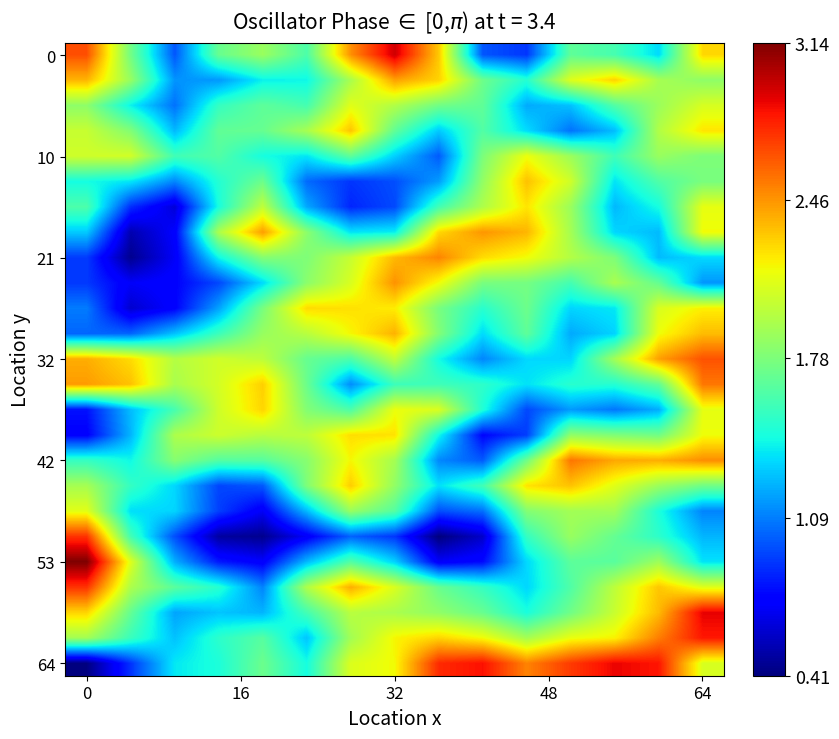

At how many categories does at least one series exceed 2?

14